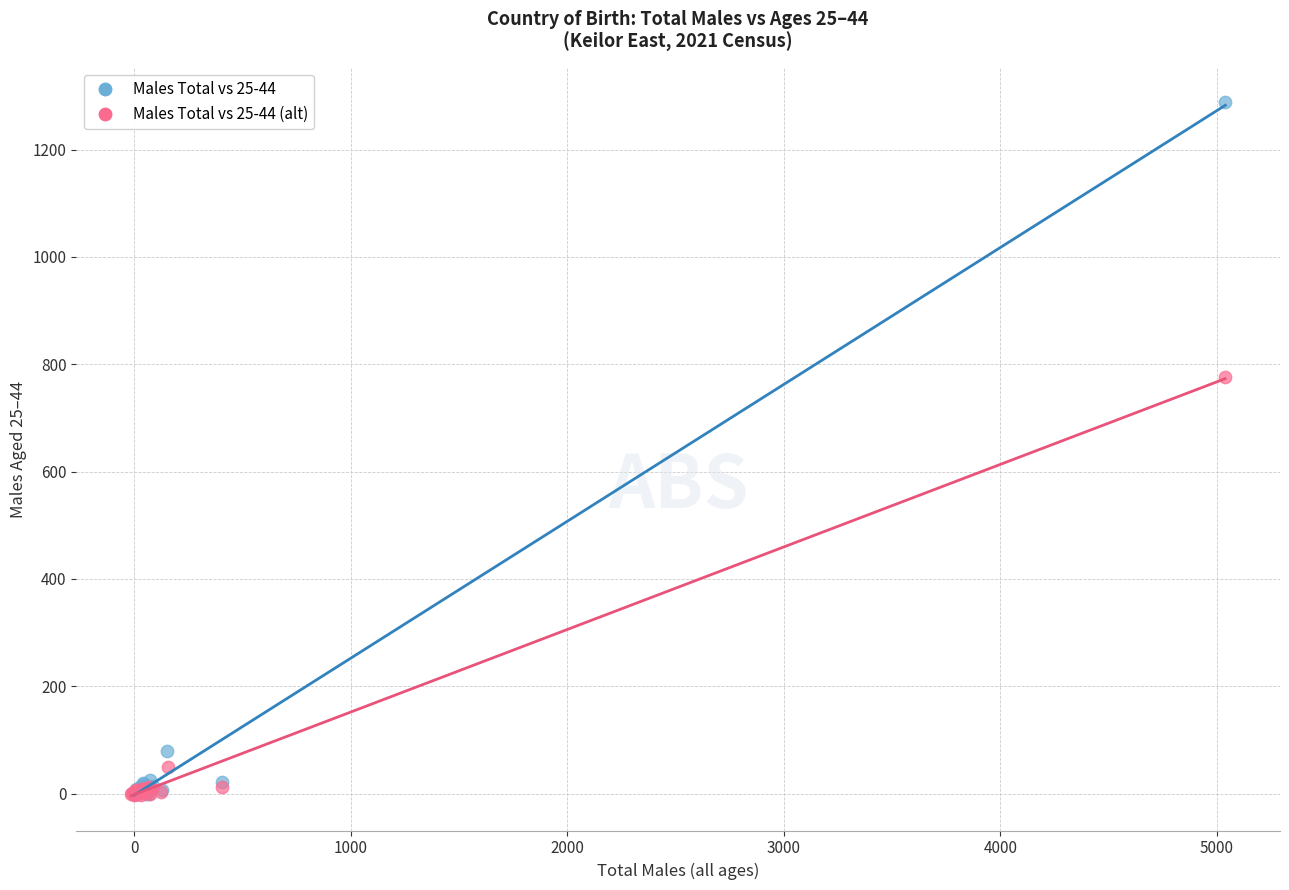

Which series has the largest Y range (max minus min)?

Males Total vs 25-44